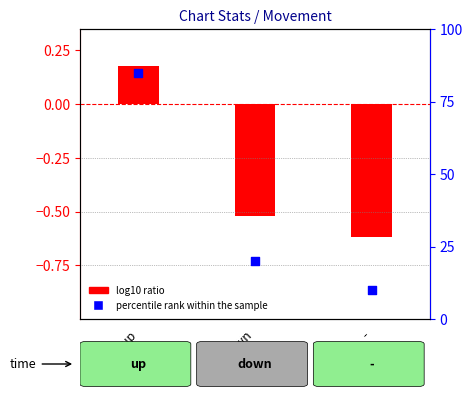

Which series has the largest Y range (max minus min)?

percentile rank within the sample